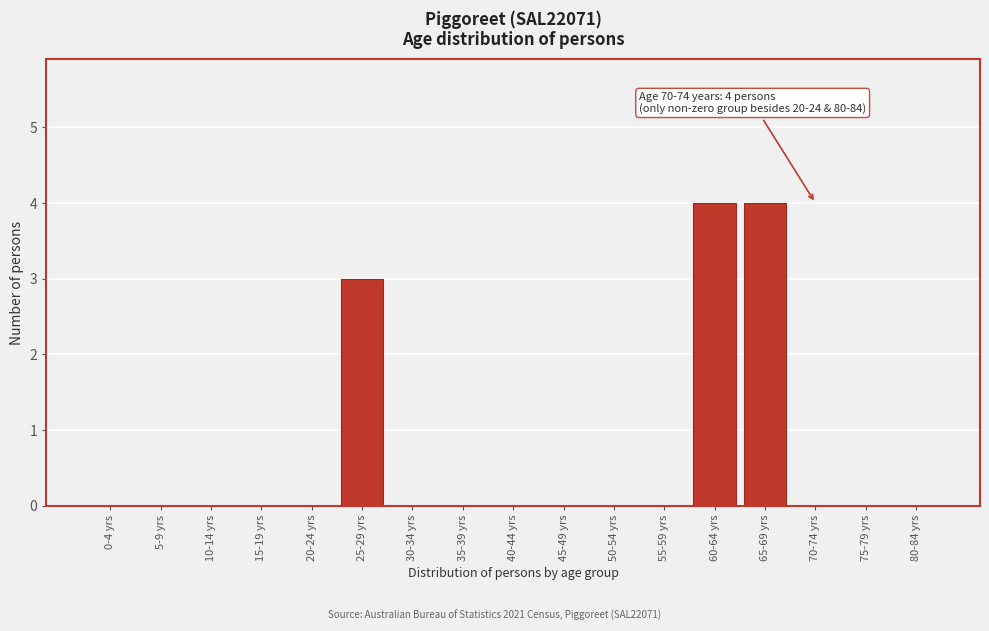

Reading right to left, transcribe all the data shown in this chart.

80-84 yrs=0	75-79 yrs=0	70-74 yrs=0	65-69 yrs=4	60-64 yrs=4	55-59 yrs=0	50-54 yrs=0	45-49 yrs=0	40-44 yrs=0	35-39 yrs=0	30-34 yrs=0	25-29 yrs=3	20-24 yrs=0	15-19 yrs=0	10-14 yrs=0	5-9 yrs=0	0-4 yrs=0